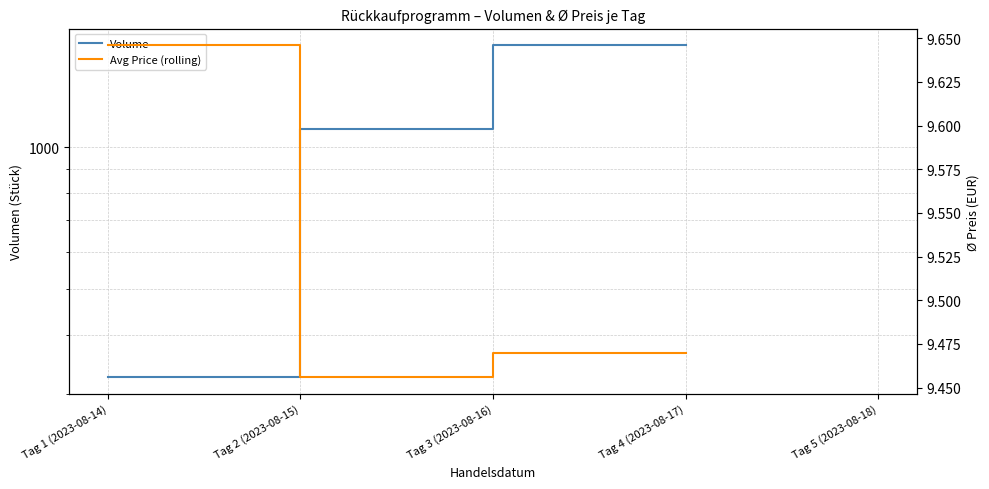

At which category is the sum across all series the highest?

Tag 3 (2023-08-16)